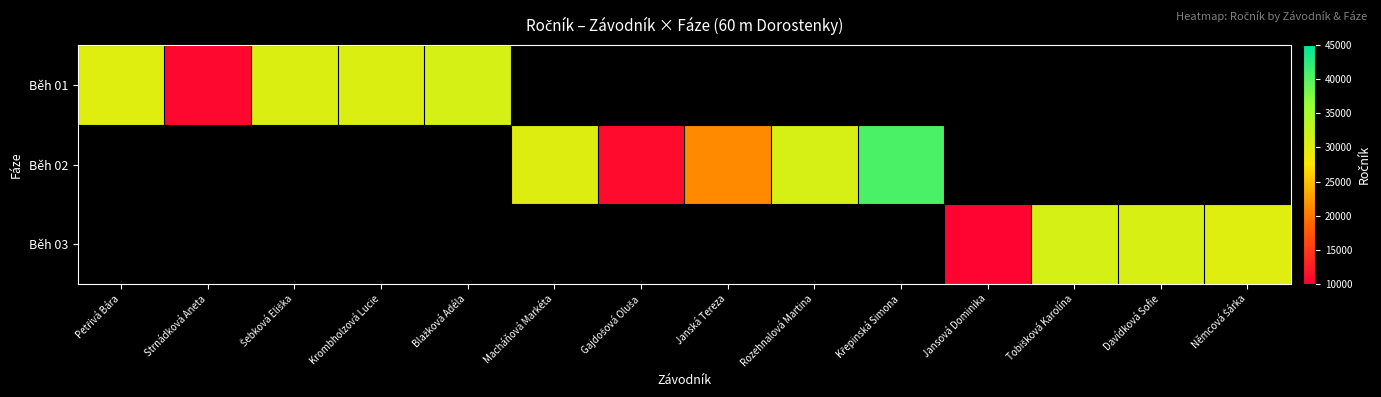

The value of Běh 02 at Rozehnalová Martina is 43856.6. True or false?

False